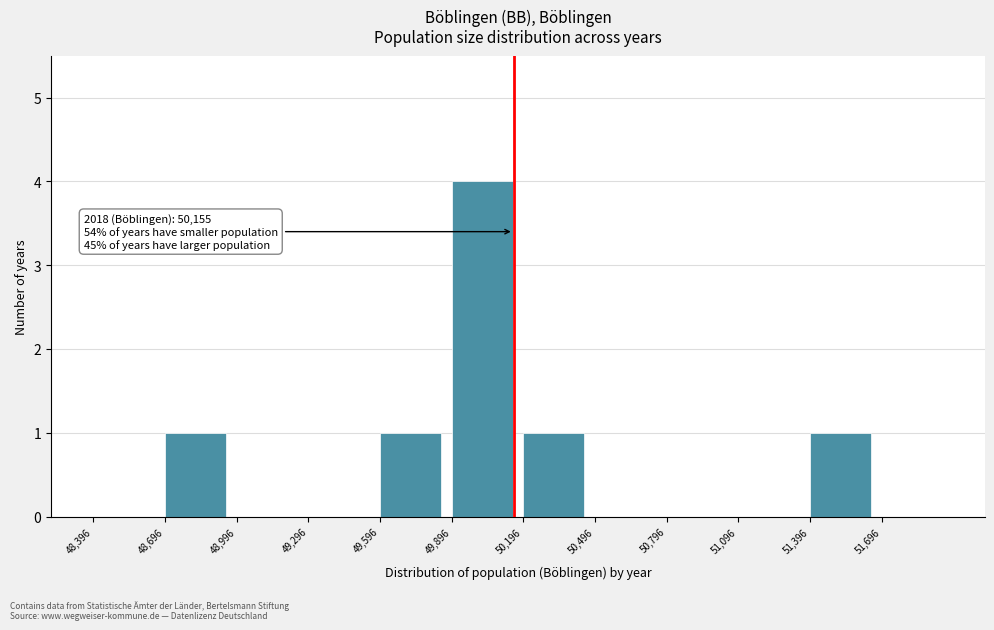

Which range on the x-axis has the tallest bar?

49900 to 50200